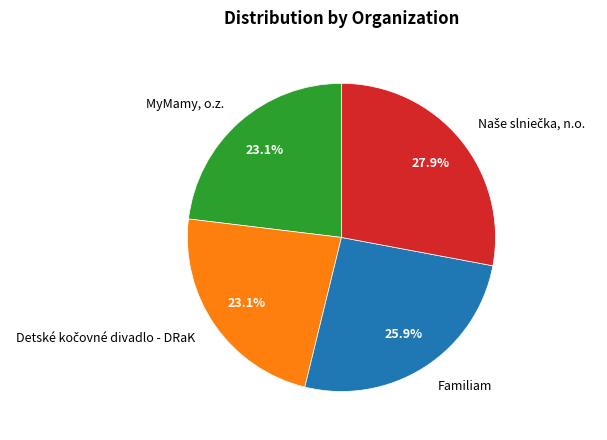

Does any single category account for the majority?

No